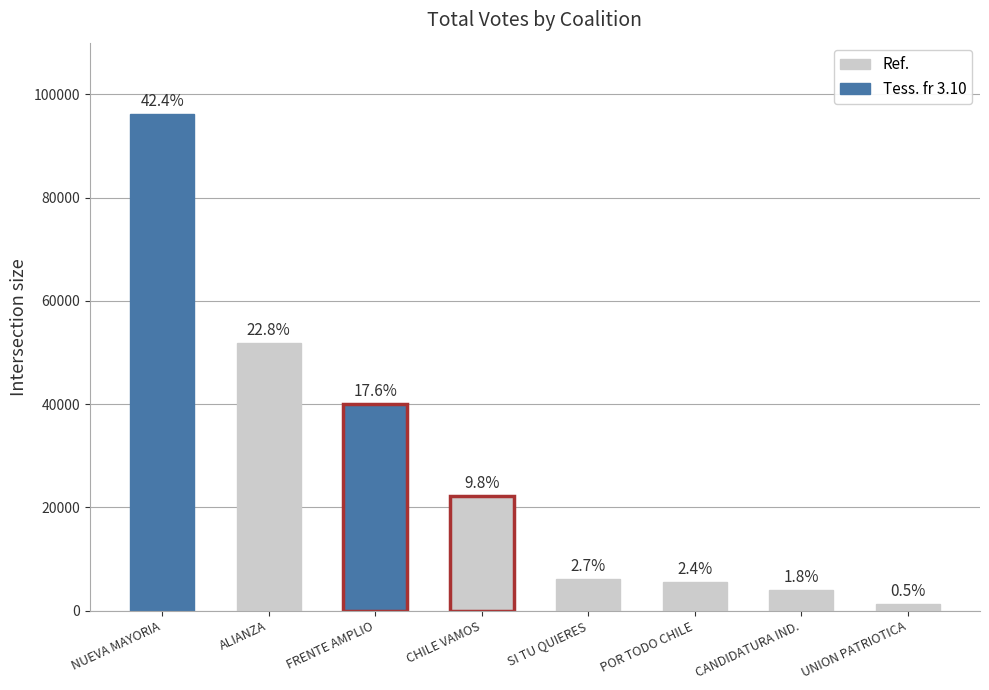

Are the bars horizontal?

No